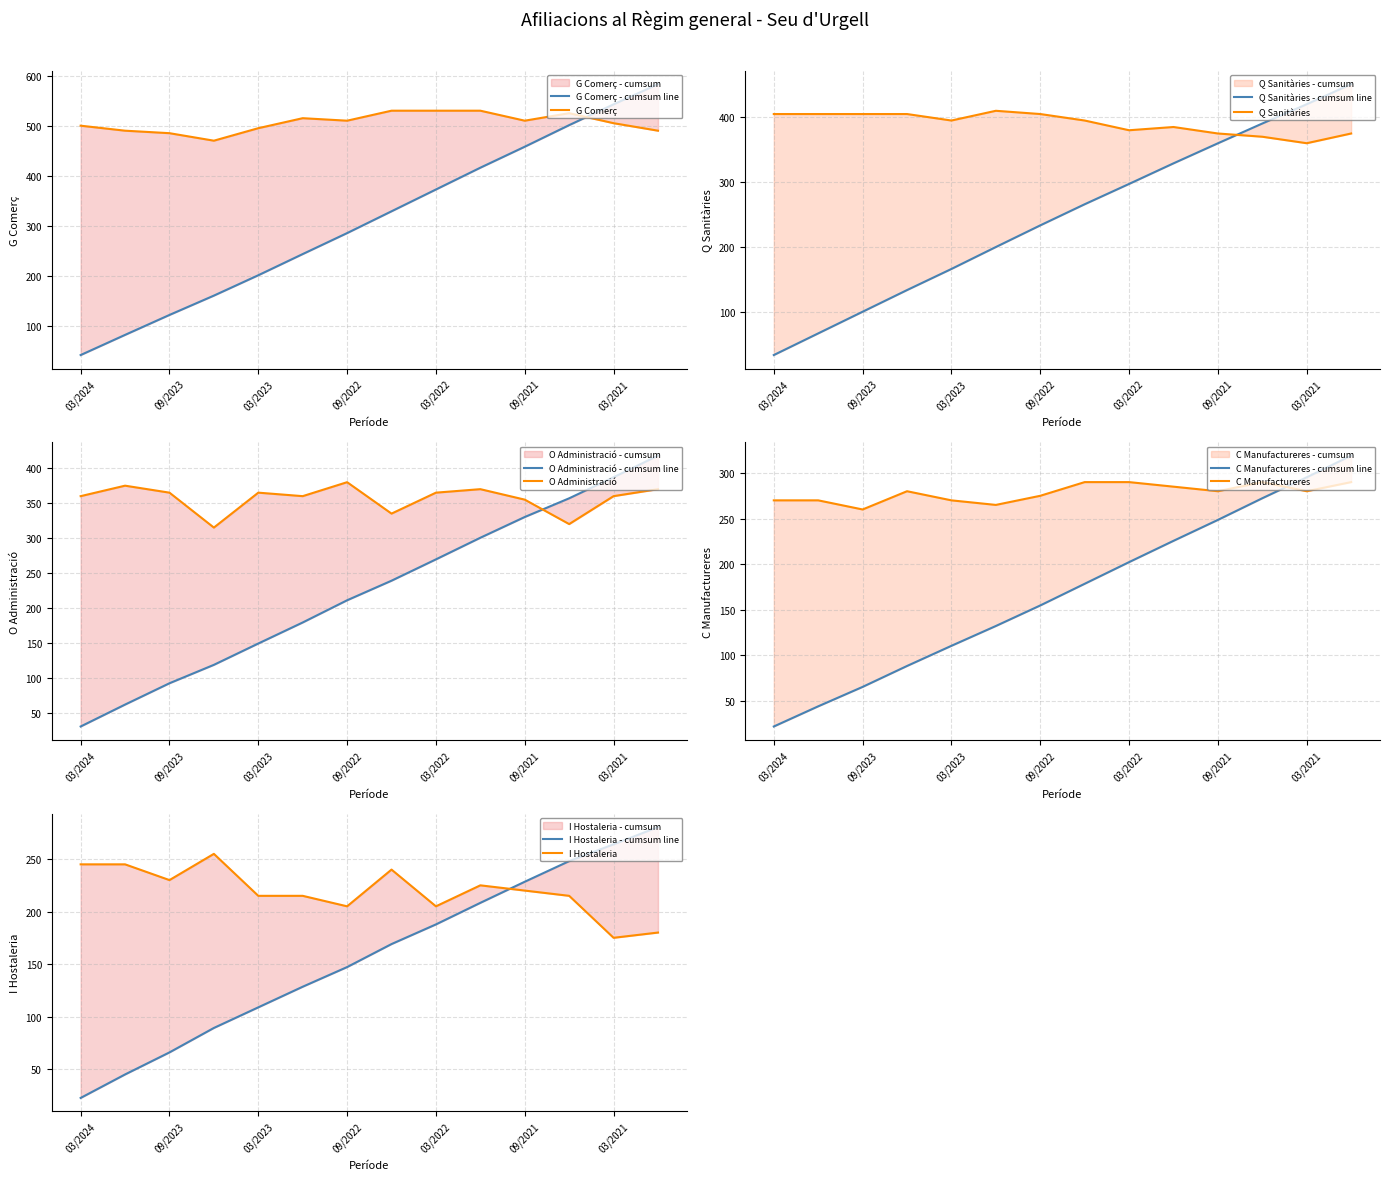

Count the number of categories in the chart.

14